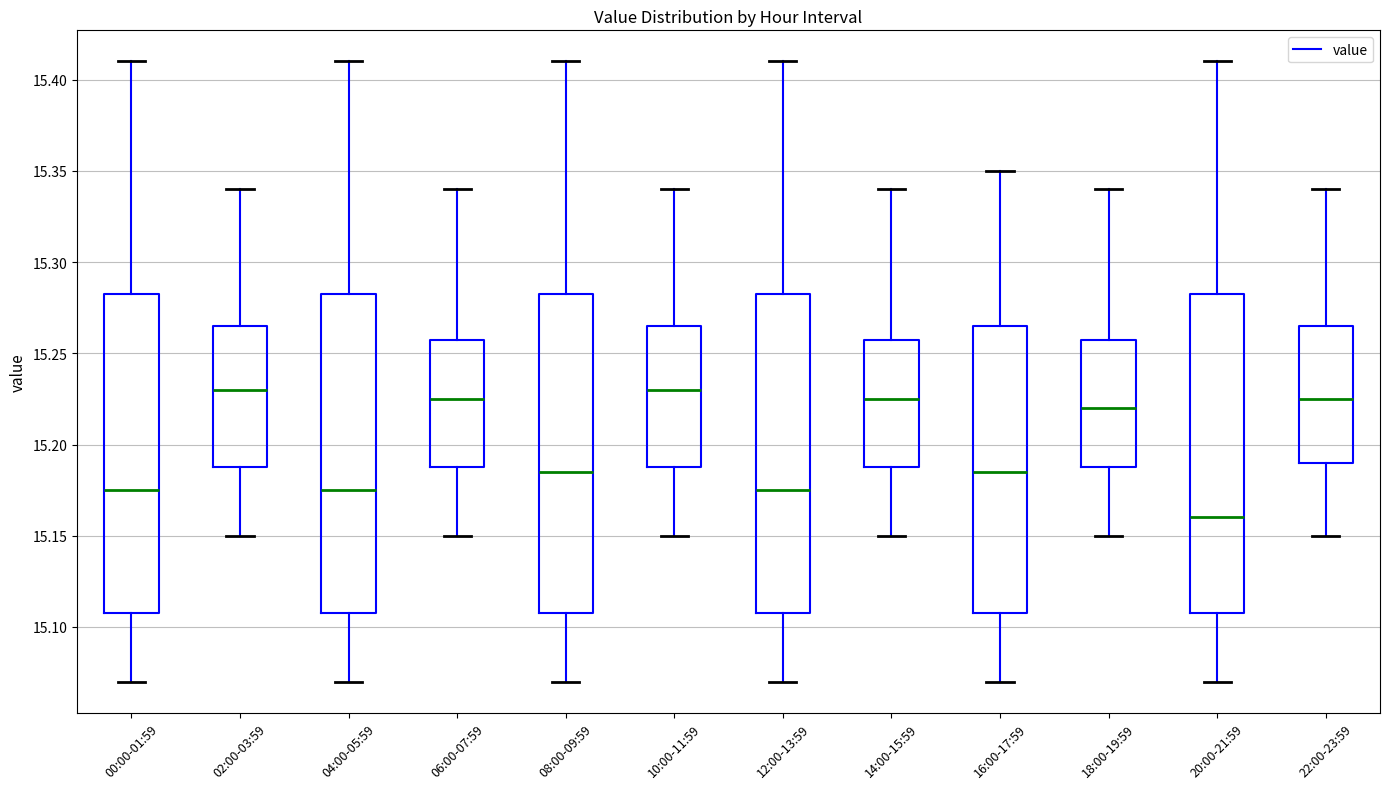

Reading left to right, read every box against the y-axis: the position of its median line, the range the box covers, and the ends of its whiskers. The values are not printed on the chart, so give them approximately, as read against the axis.

00:00-01:59: median 15.175, box 15.110 to 15.285, whiskers 15.070 to 15.410
02:00-03:59: median 15.230, box 15.190 to 15.265, whiskers 15.150 to 15.340
04:00-05:59: median 15.175, box 15.110 to 15.285, whiskers 15.070 to 15.410
06:00-07:59: median 15.225, box 15.190 to 15.260, whiskers 15.150 to 15.340
08:00-09:59: median 15.185, box 15.110 to 15.285, whiskers 15.070 to 15.410
10:00-11:59: median 15.230, box 15.190 to 15.265, whiskers 15.150 to 15.340
12:00-13:59: median 15.175, box 15.110 to 15.285, whiskers 15.070 to 15.410
14:00-15:59: median 15.225, box 15.190 to 15.260, whiskers 15.150 to 15.340
16:00-17:59: median 15.185, box 15.110 to 15.265, whiskers 15.070 to 15.350
18:00-19:59: median 15.220, box 15.190 to 15.260, whiskers 15.150 to 15.340
20:00-21:59: median 15.160, box 15.110 to 15.285, whiskers 15.070 to 15.410
22:00-23:59: median 15.225, box 15.190 to 15.265, whiskers 15.150 to 15.340